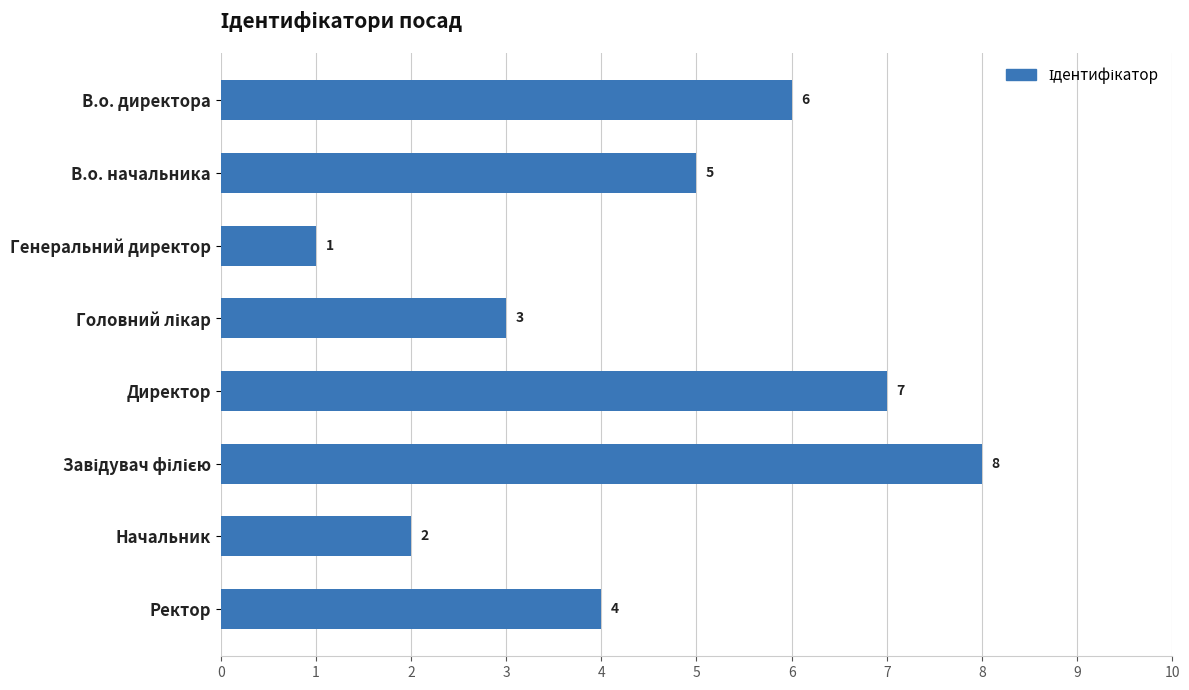

Count the number of categories in the chart.

8